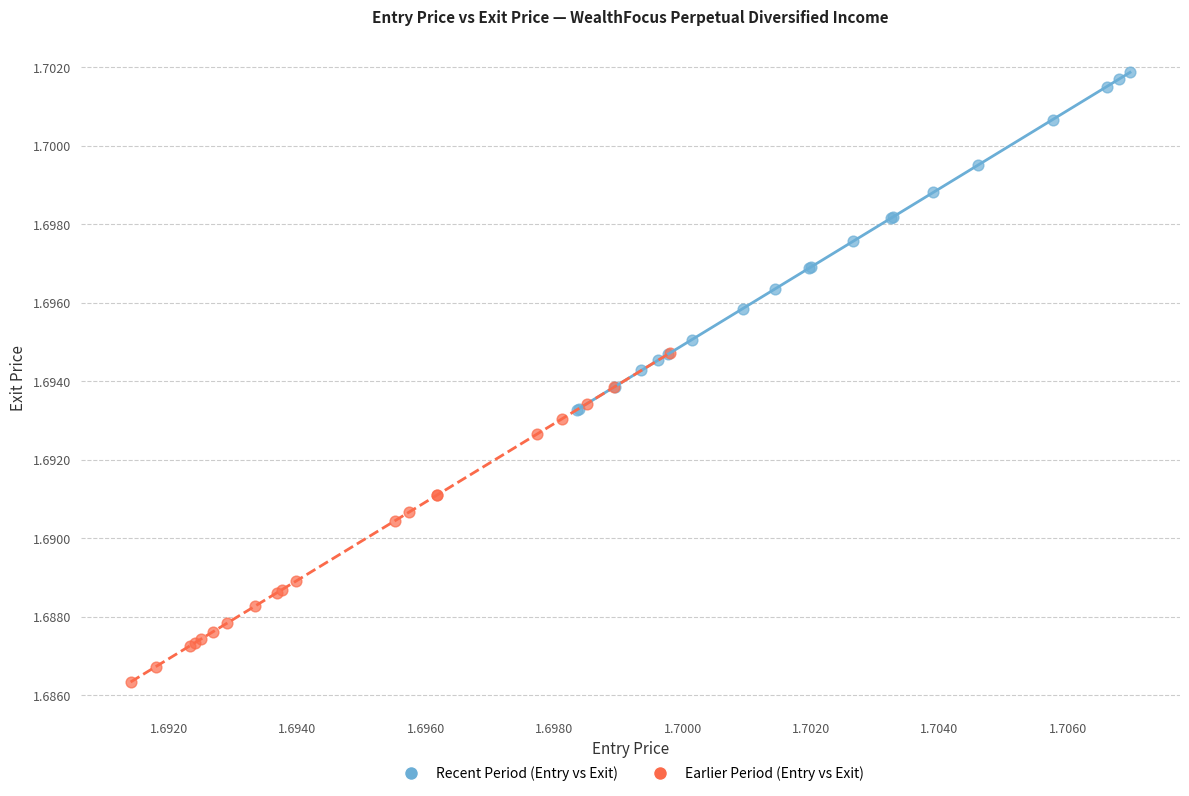

Which series contains the lowest Y value?

Earlier Period (Entry vs Exit)